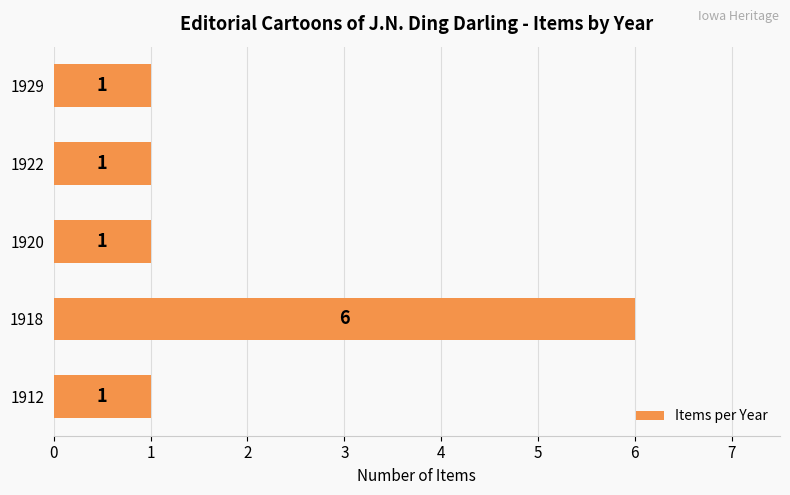

Which label corresponds to the largest value in the chart?

1918